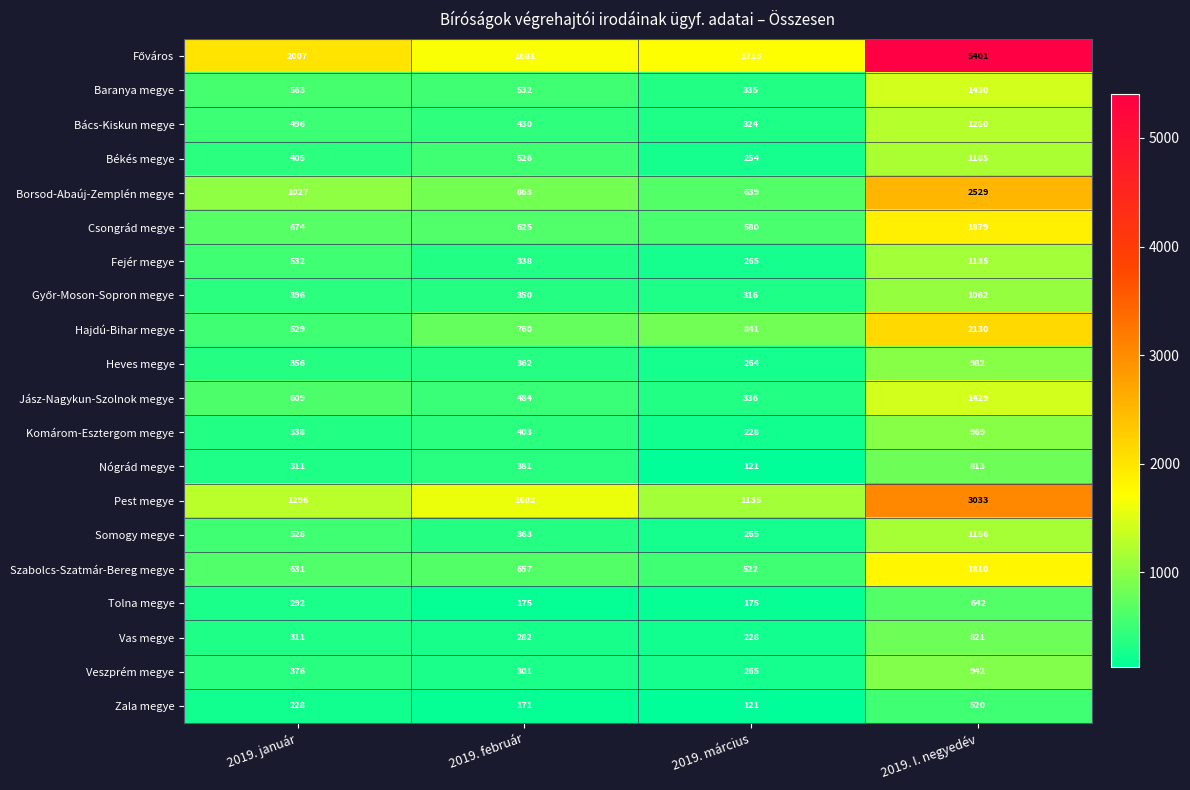

How many distinct data groups are displayed?

20